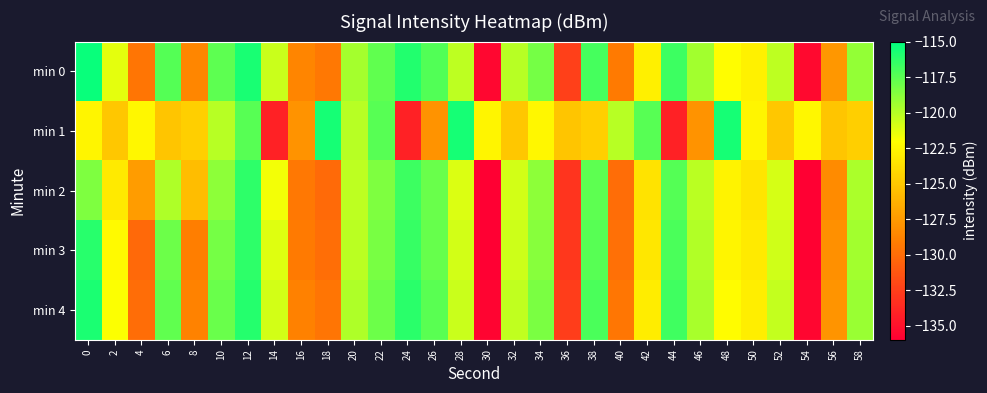

At which category is the sum across all series the highest?

12